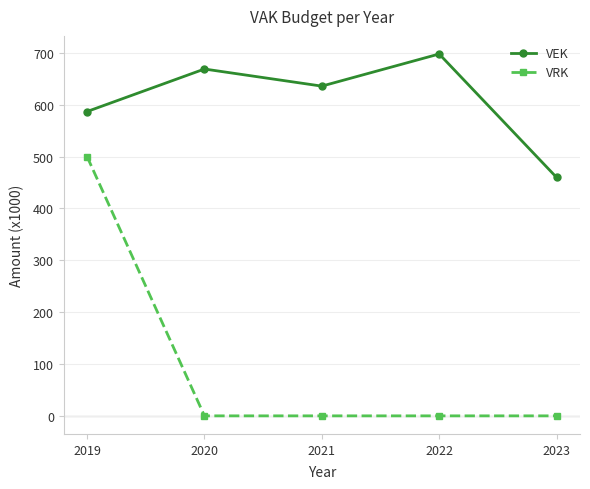

Where is VEK nearest to the value 579?

2019